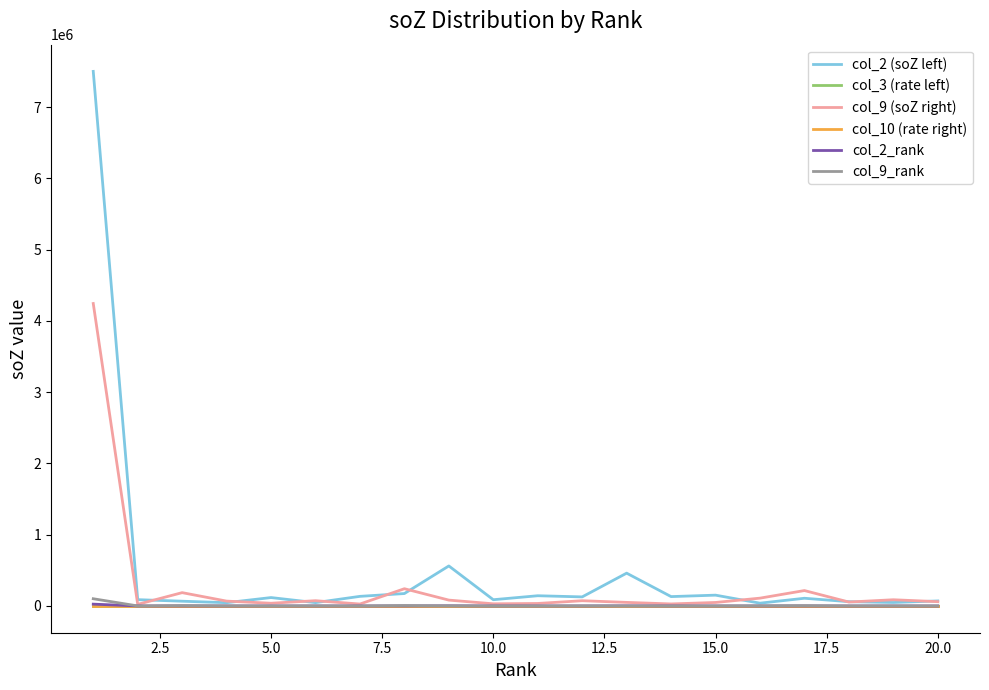

Which series has the largest range (max minus min)?

col_2 (soZ left)